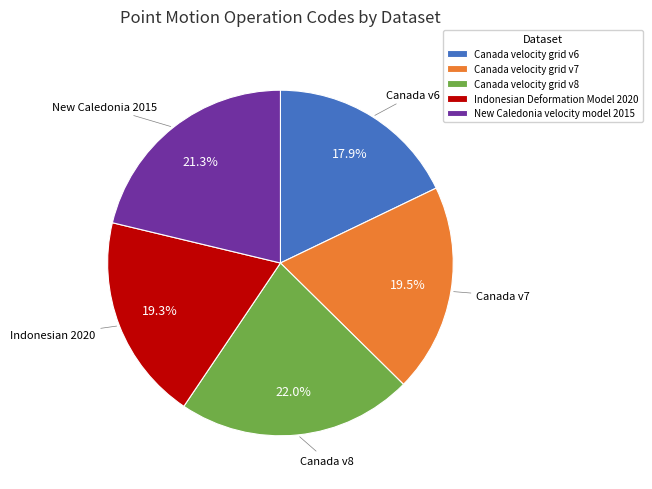

What percentage is the Canada velocity grid v6 slice, to the nearest percent?

18%